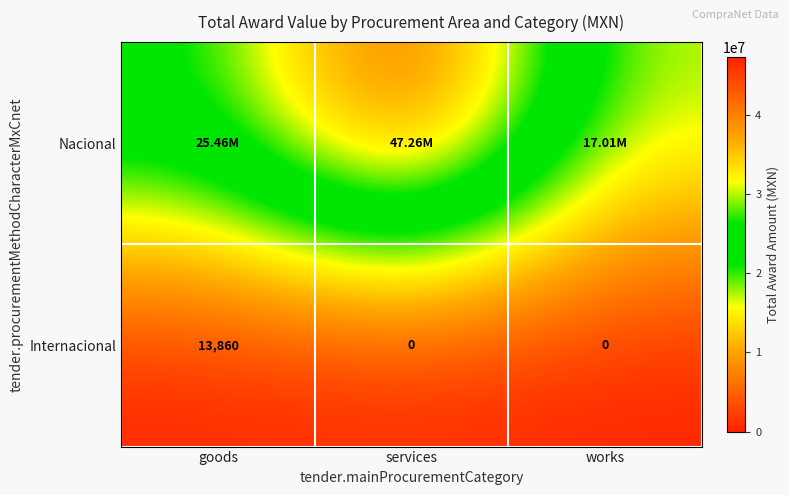

Is it true that Nacional equals 17011288.0 at works?

True